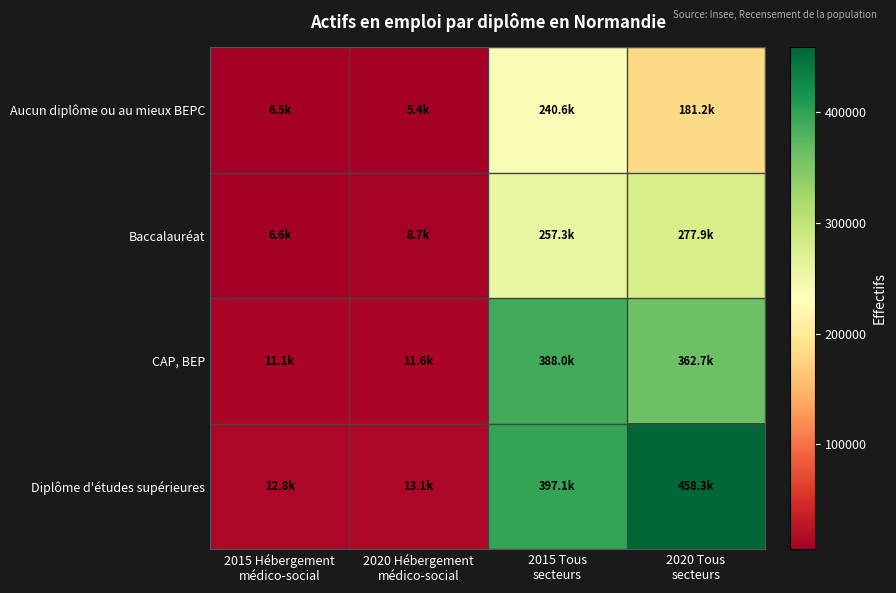

How many distinct data groups are displayed?

4